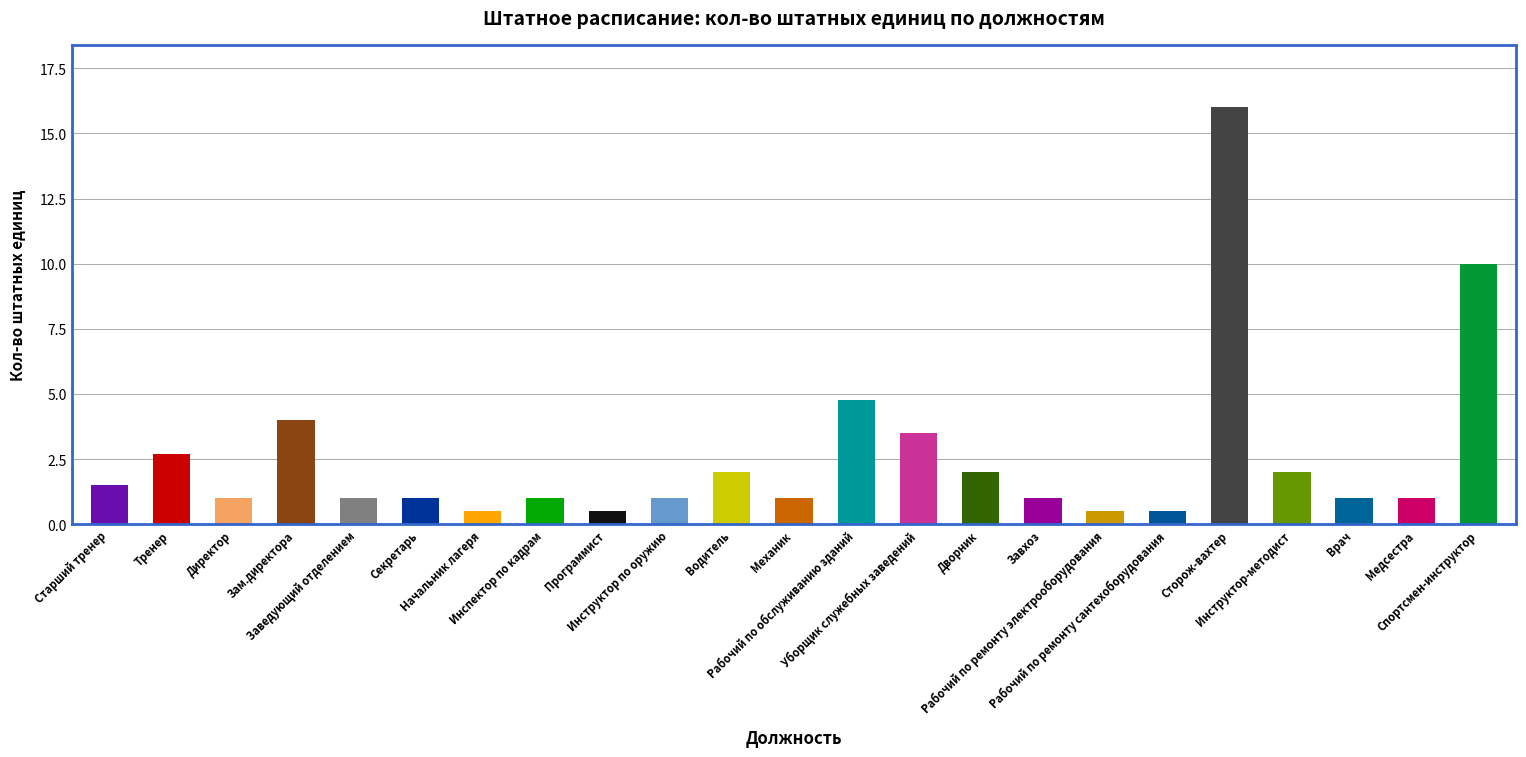

The value at Начальник лагеря is 0.5. True or false?

True